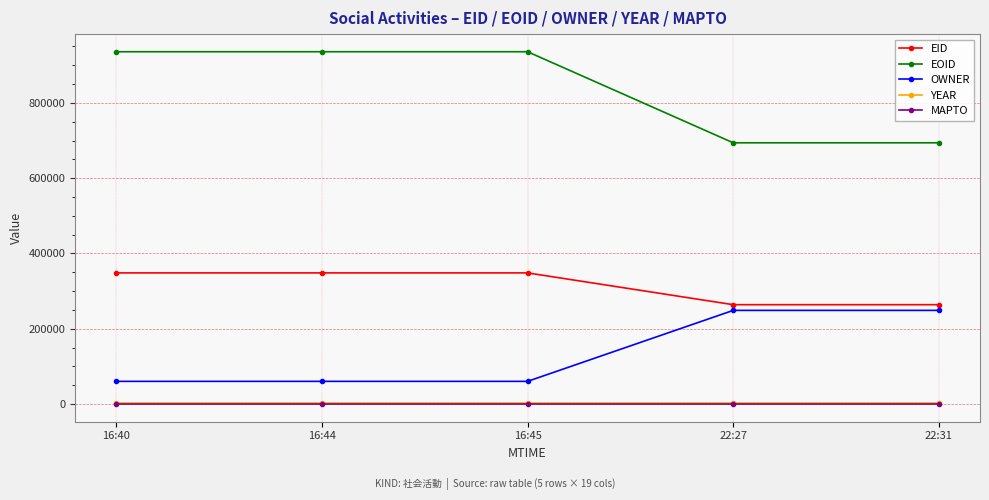

Which series has the largest total across all categories?

EOID